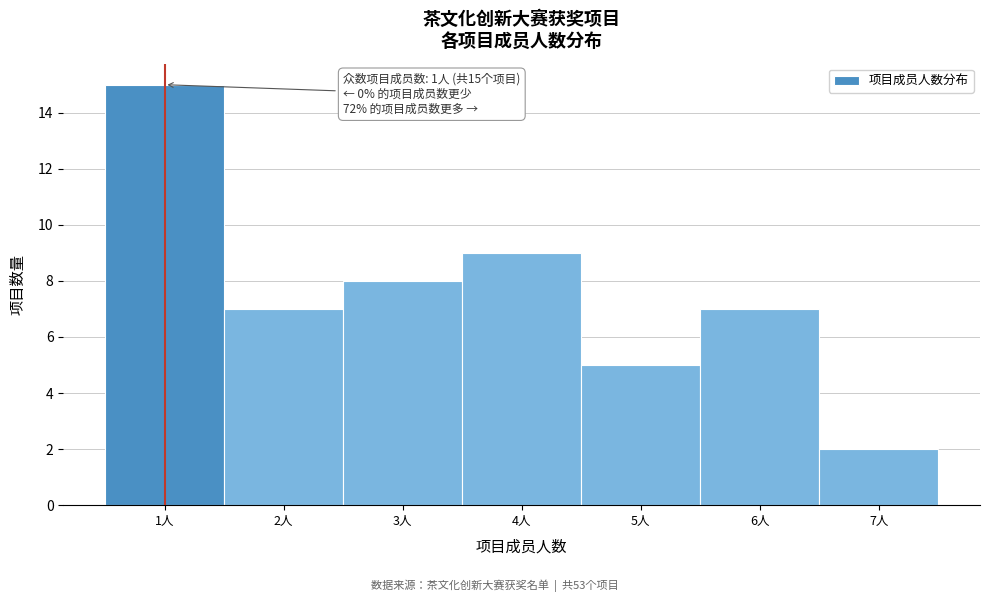

Over which range of the x-axis is the bar tallest?

0.5 to 1.5